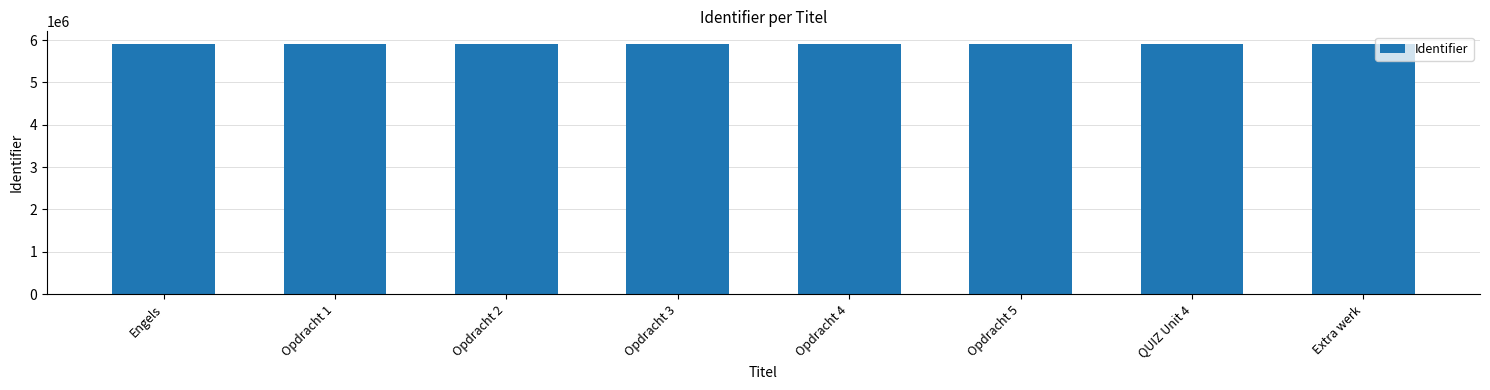

What is the approximate value at Opdracht 2?

5898902